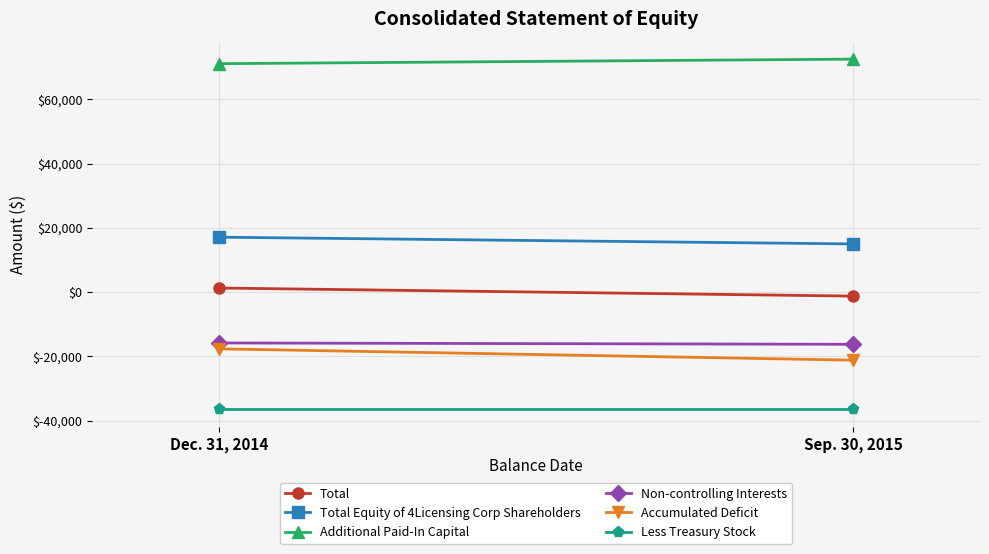

List the series in order of their peak value, highest first.

Additional Paid-In Capital, Total Equity of 4Licensing Corp Shareholders, Total, Non-controlling Interests, Accumulated Deficit, Less Treasury Stock